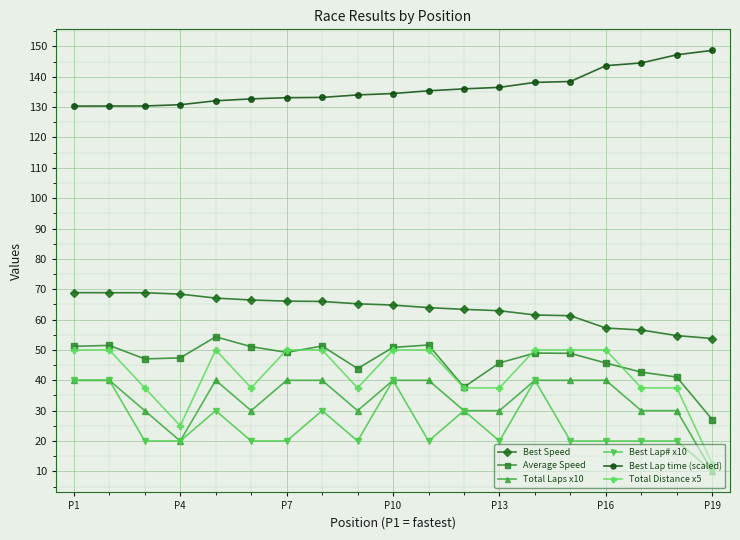

Count the number of categories in the chart.

19